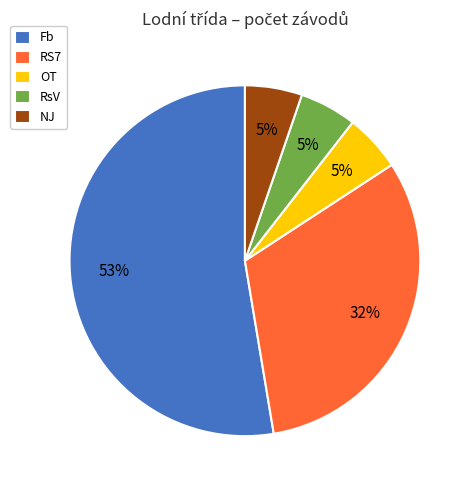

Is it true that NJ is 1% of the pie?

False